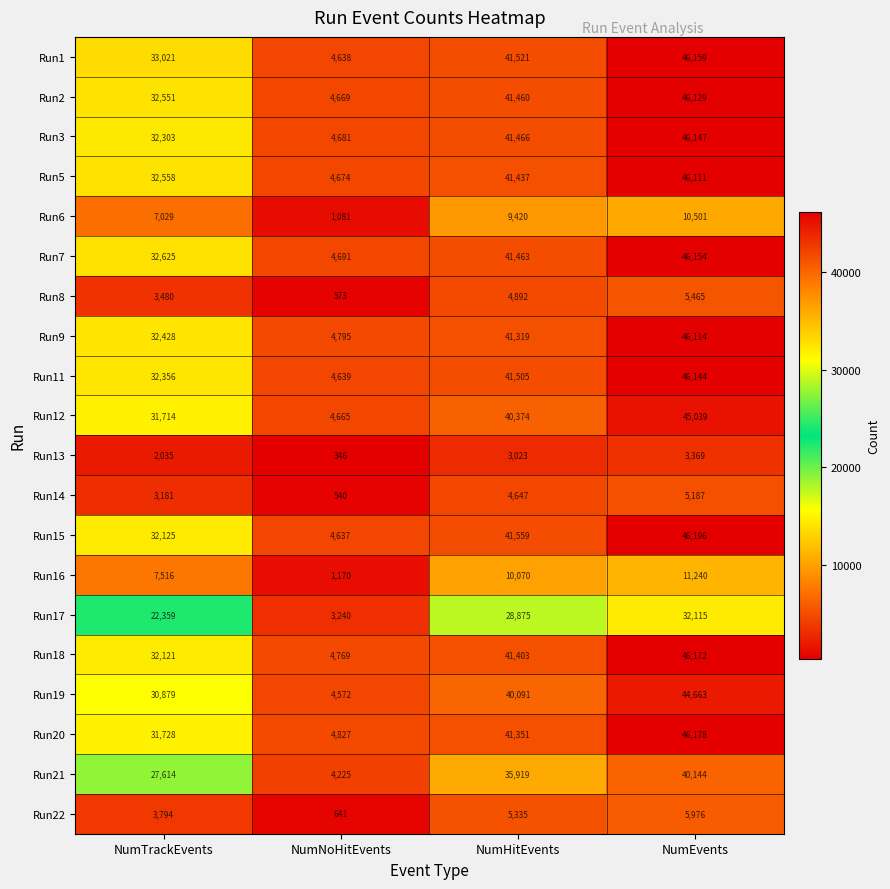

What is the difference between the second highest and second lowest values in the Run5 series?

8879